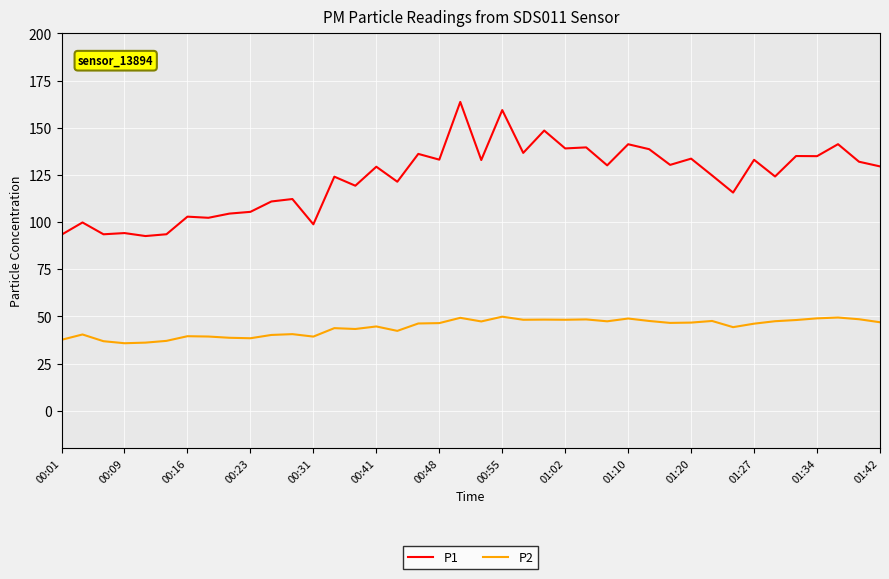

In P1, how many points are lower than both neighbors (excluding endpoints)?

15